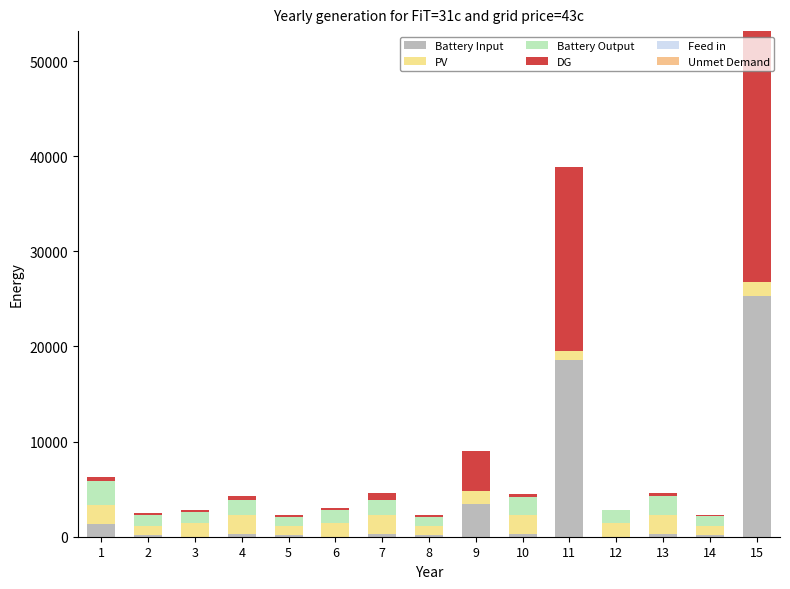

What is the maximum value for Battery Input?

25339.1